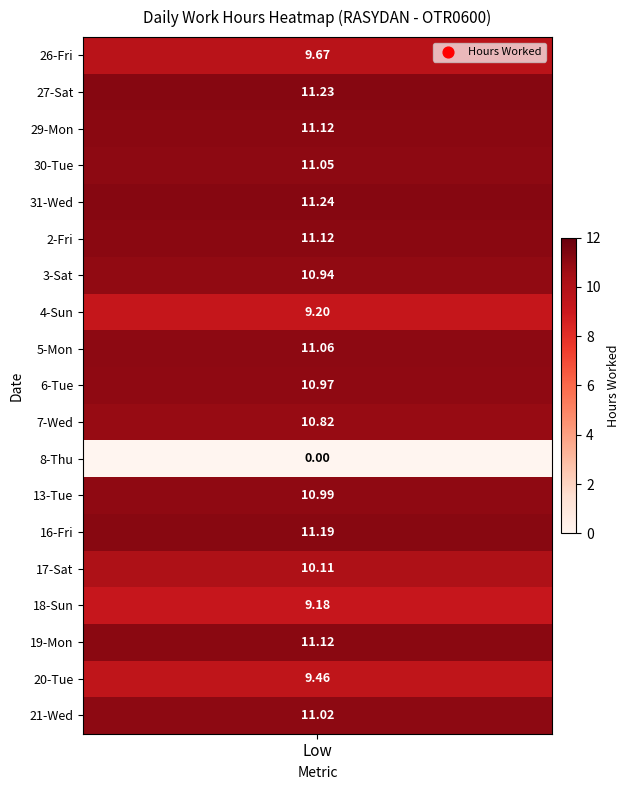

Is the value of 19_Mon at 2 greater than the value of 27_Sat at 4?

No